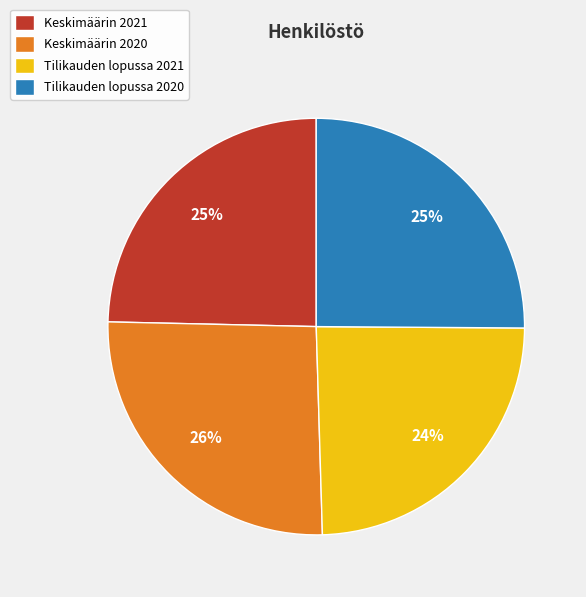

How many segments does this pie chart have?

4